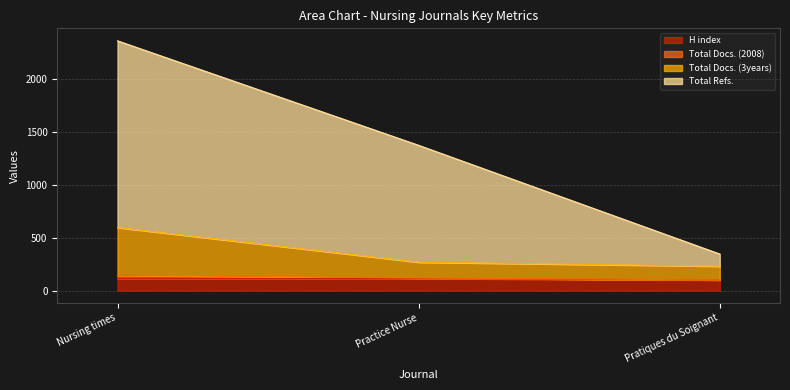

What is the average value of the Total Refs. series?

1362